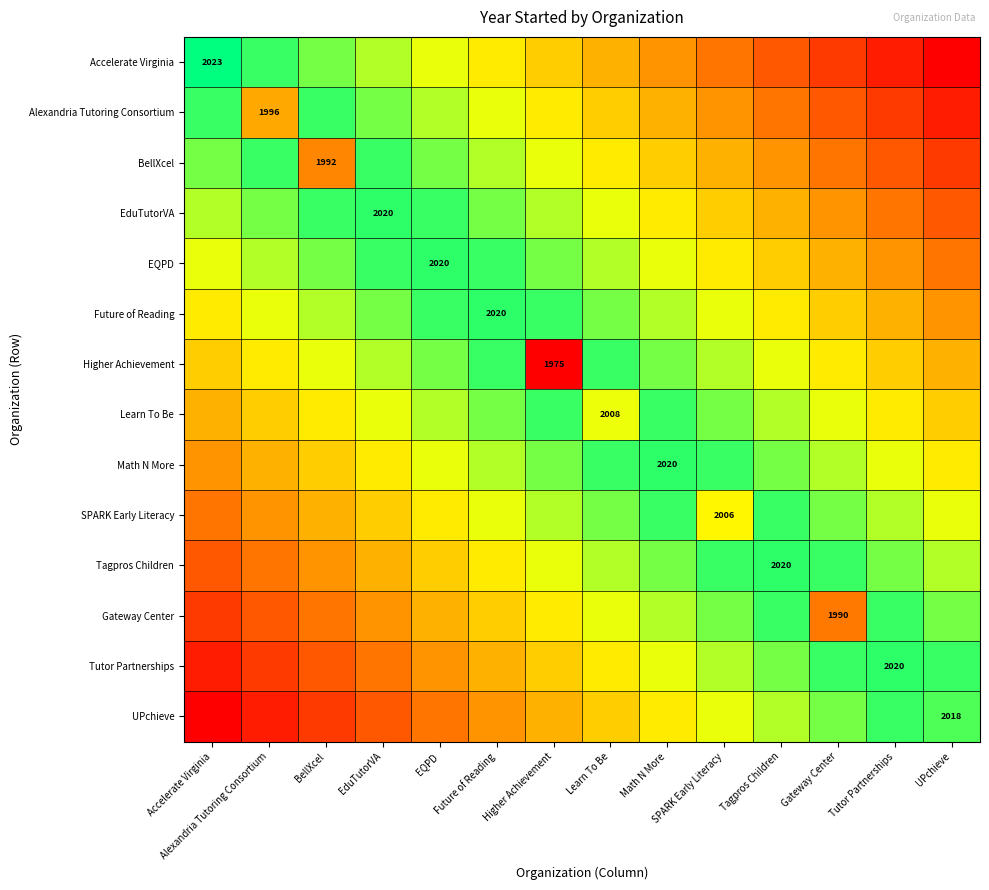

At which category is the sum across all series the highest?

Future of Reading